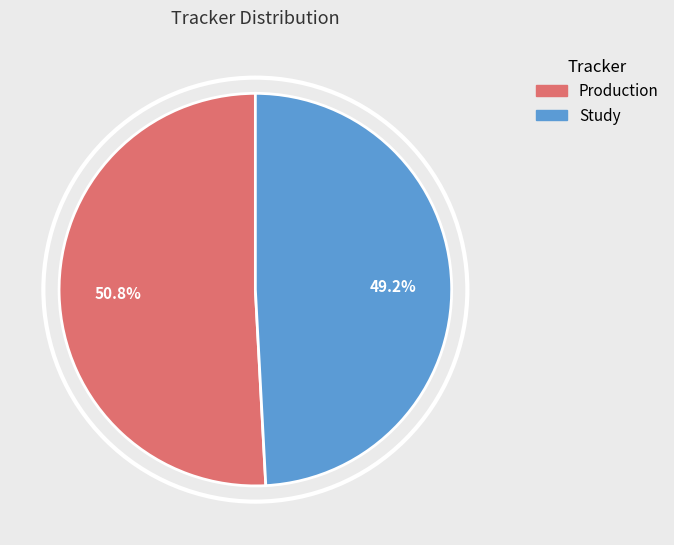

What percentage is NOT represented by Study?

50.8%